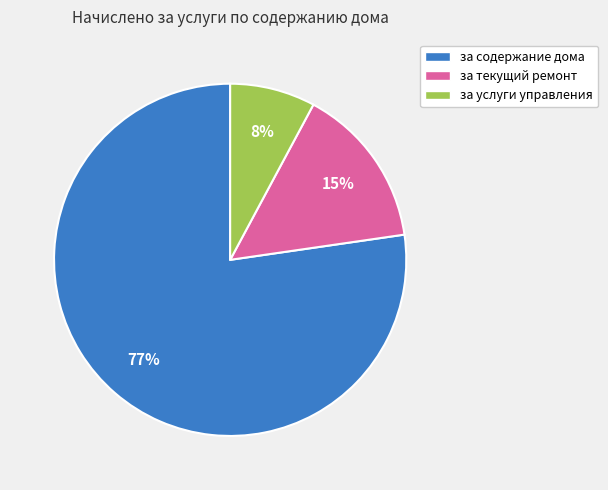

How many slices are in this pie chart?

3